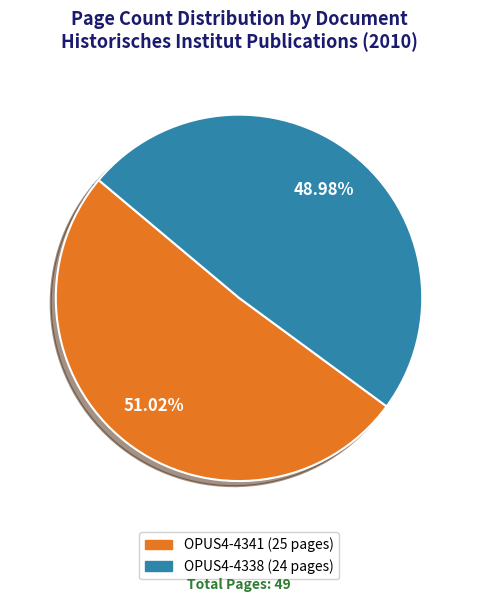

Combined, what portion of the pie is OPUS4-4338 and OPUS4-4341?

100.0%